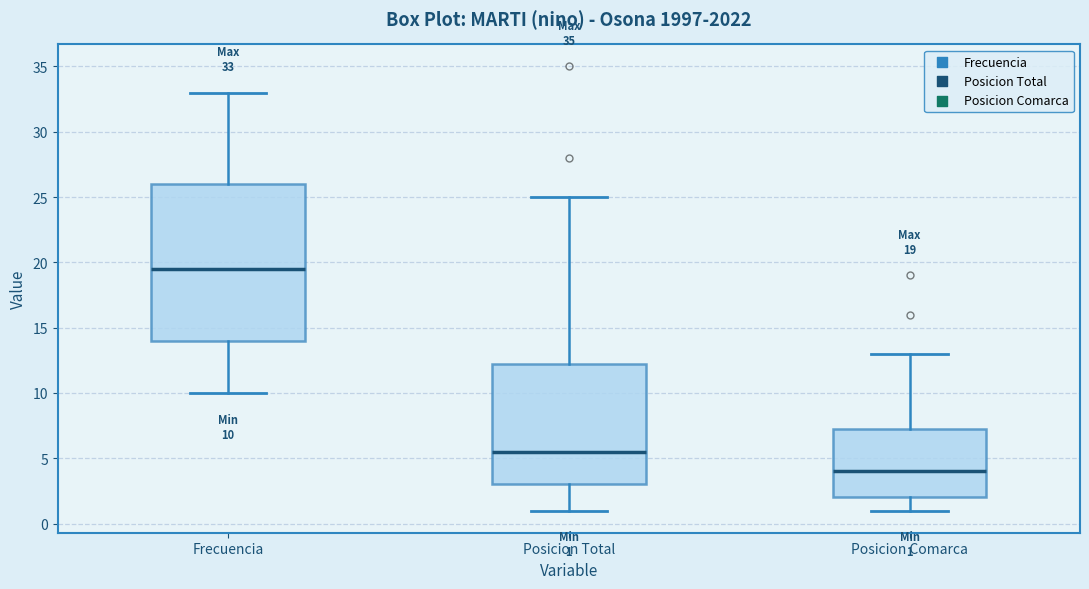

Which box's median line is the highest?

Frecuencia